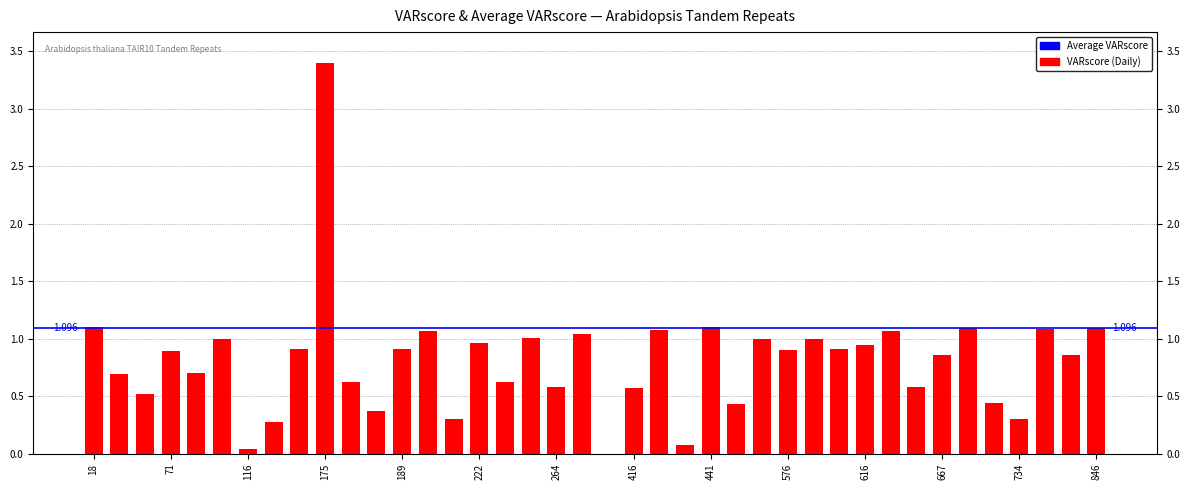

The chart shows a value of 1.4 at 299. True or false?

False